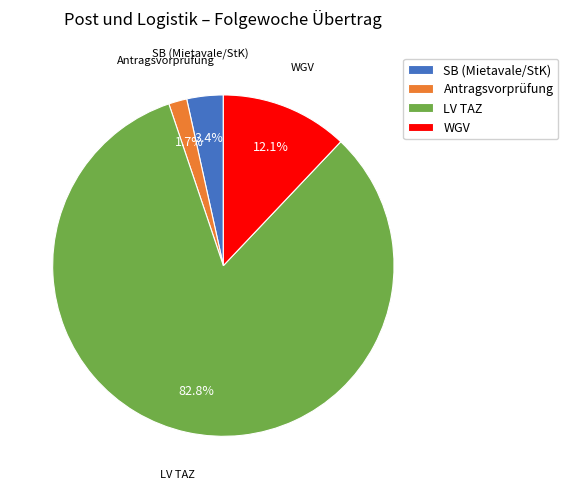

Count the number of slices in the pie.

4